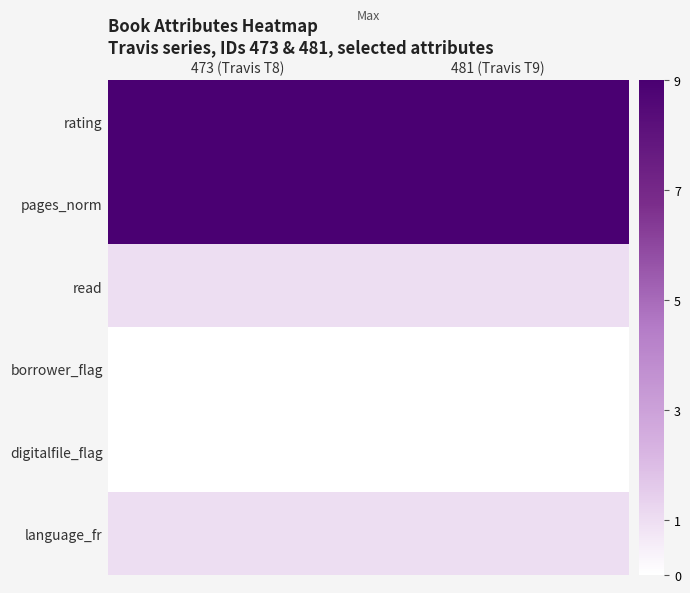

Reading right to left, what are all the values shown in this chart?

rating: 481 (Travis T9)=9	473 (Travis T8)=9
pages_norm: 481 (Travis T9)=9	473 (Travis T8)=9
read: 481 (Travis T9)=1	473 (Travis T8)=1
borrower_flag: 481 (Travis T9)=0	473 (Travis T8)=0
digitalfile_flag: 481 (Travis T9)=0	473 (Travis T8)=0
language_fr: 481 (Travis T9)=1	473 (Travis T8)=1